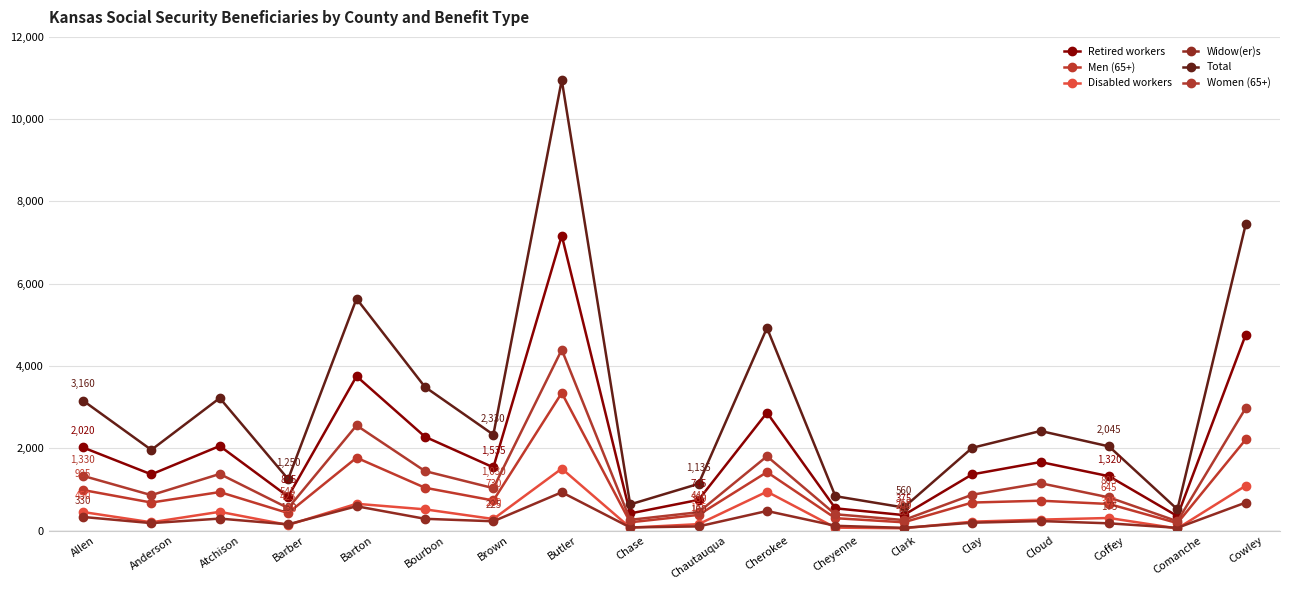

What is the value of the Disabled workers point at the 1st from the left?

450